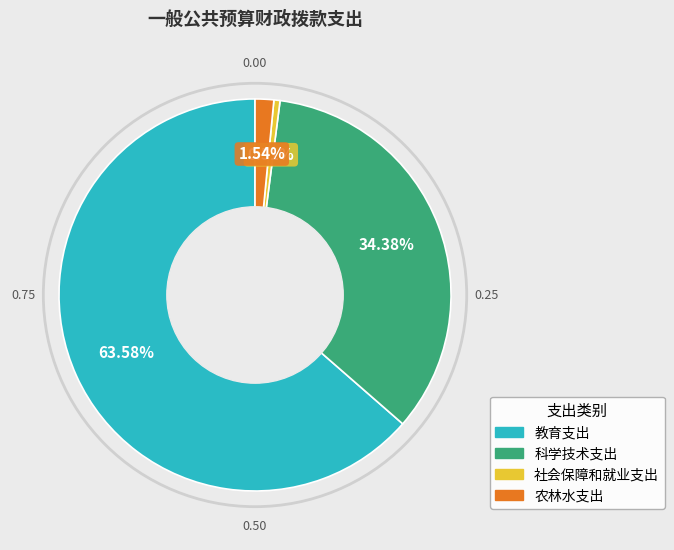

How many segments does this pie chart have?

4